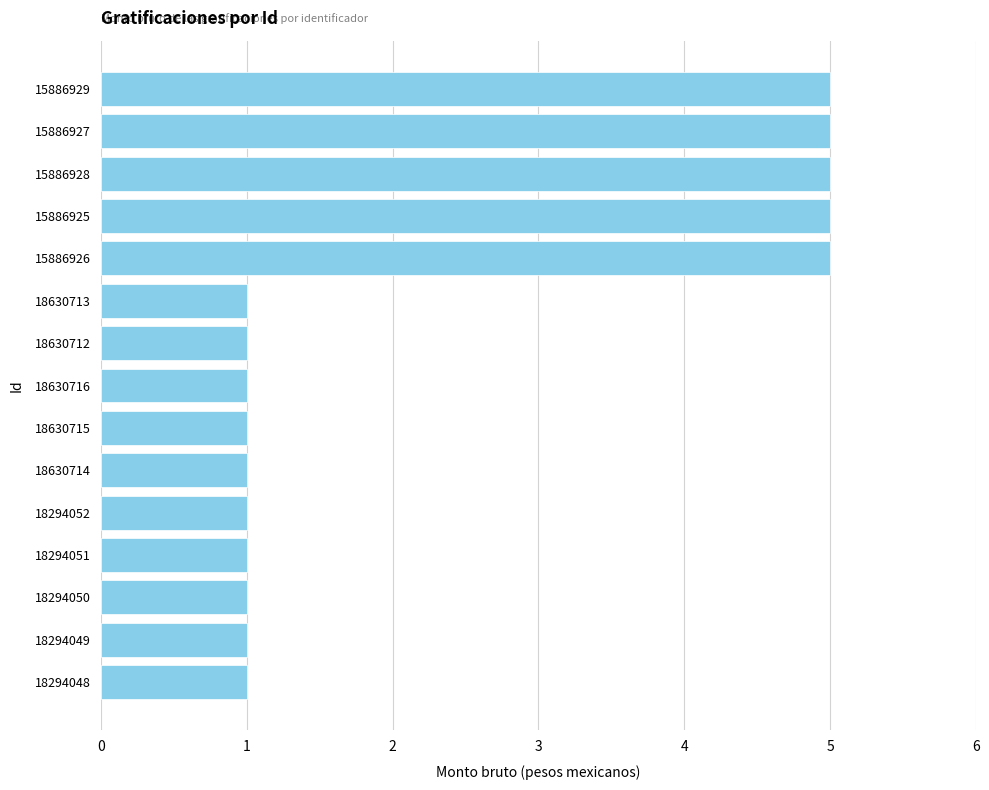

What is the sum of the values at 18294048 and 15886929?

6